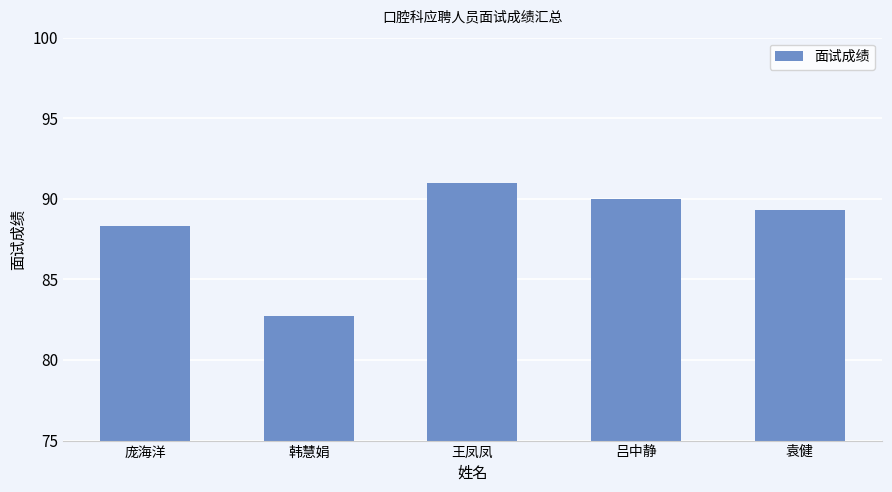

Reading right to left, extract all data points from this chart.

袁健=89.3	吕中静=90.0	王凤凤=91.0	韩慧娟=82.7	庞海洋=88.3